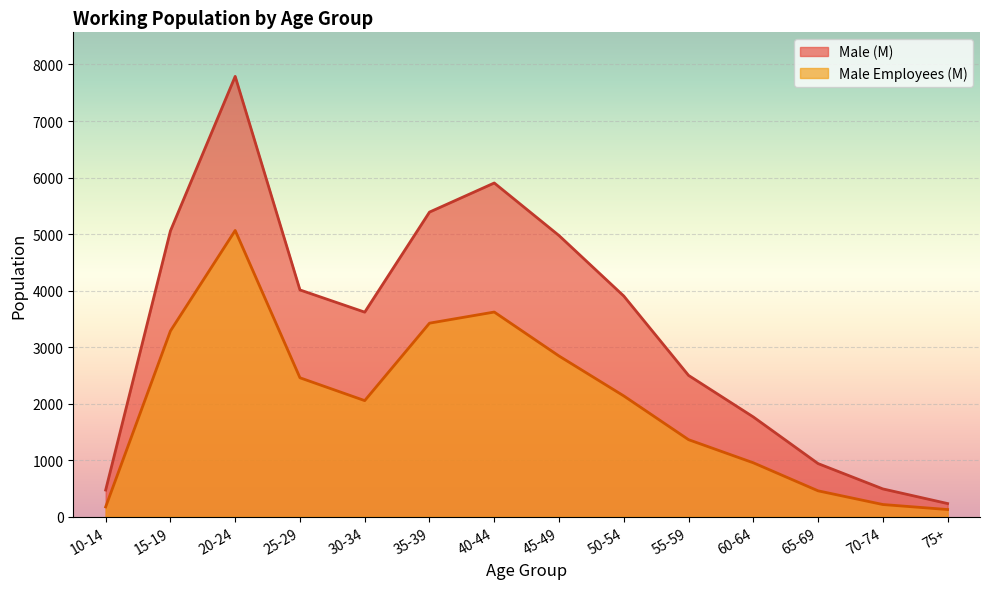

Which category has the highest value across all series?

20-24